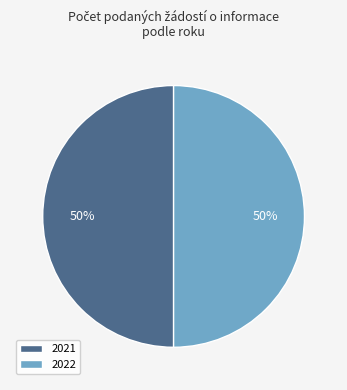

Do 2021 and 2022 together represent more than half of the pie?

Yes